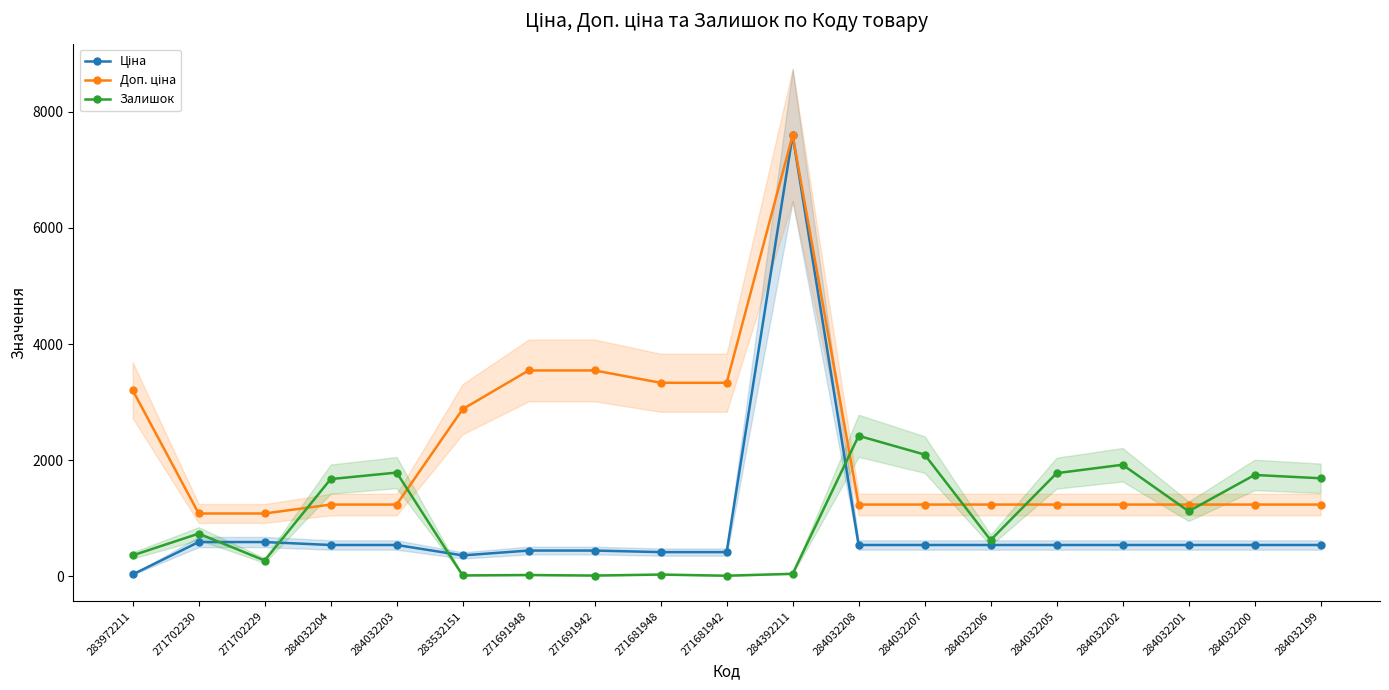

What are all the series names shown in the legend?

Ціна, Доп. ціна, Залишок